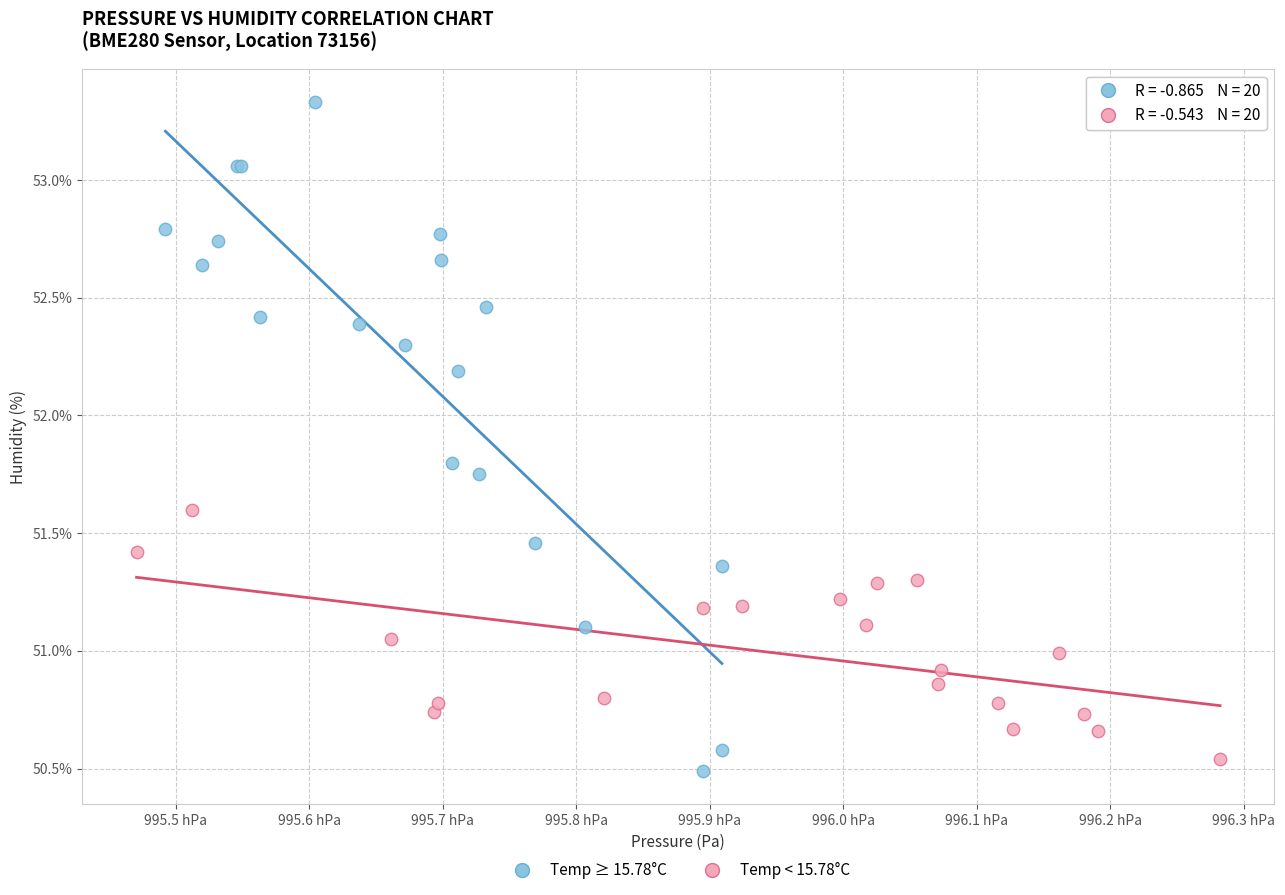

Which series contains the highest Y value?

Temp ≥ 15.78°C